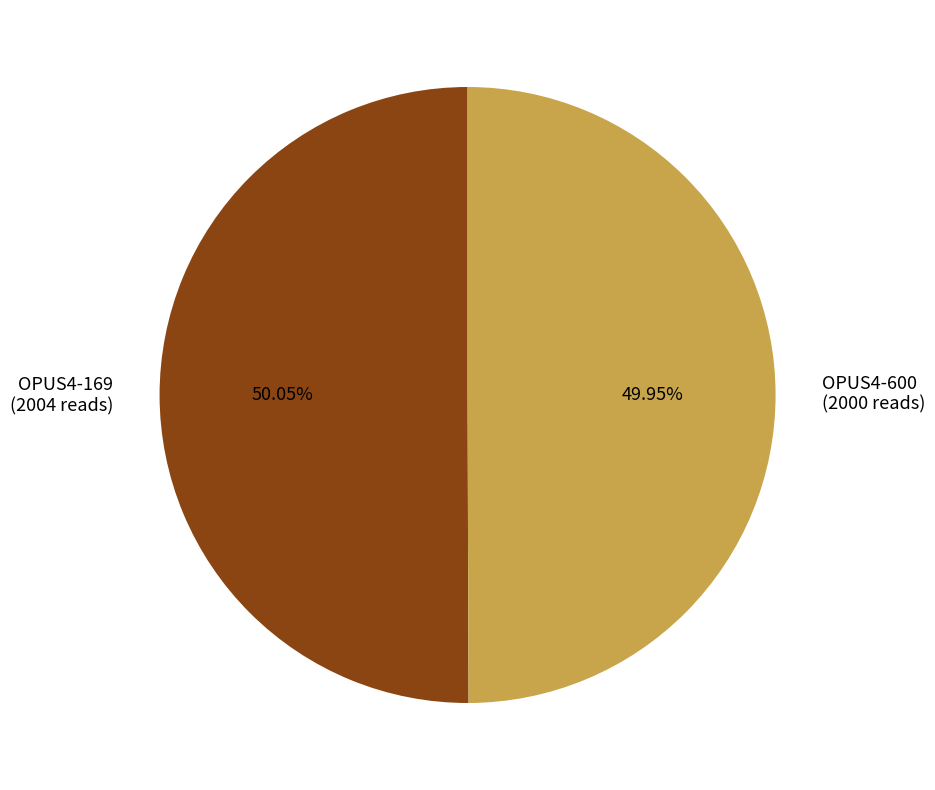

Does any single category account for the majority?

Yes